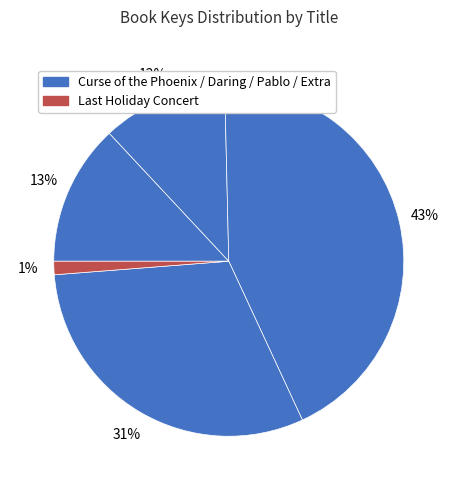

Rank the categories by value from lowest to highest.

Last Holiday Concert, Daring of Della Dupree, Curse of the Phoenix, Extra Innings, Pablo and Birdy